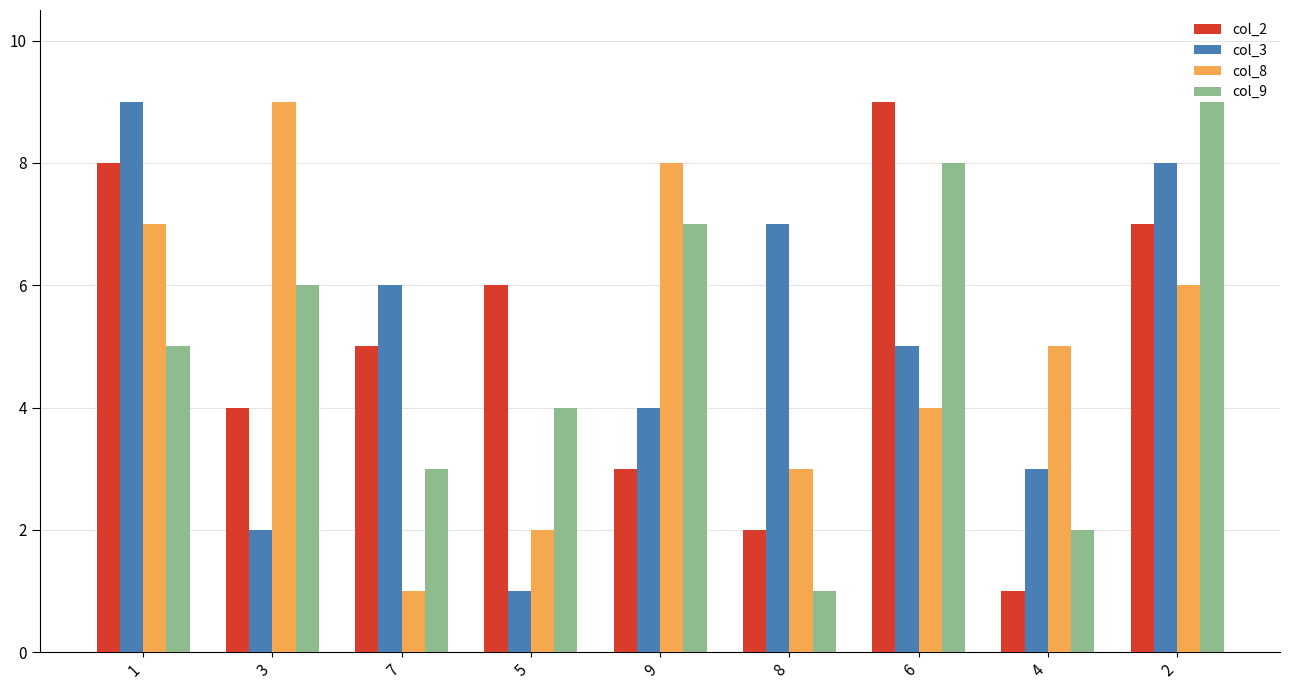

The value of col_2 at 3 is 3. True or false?

False